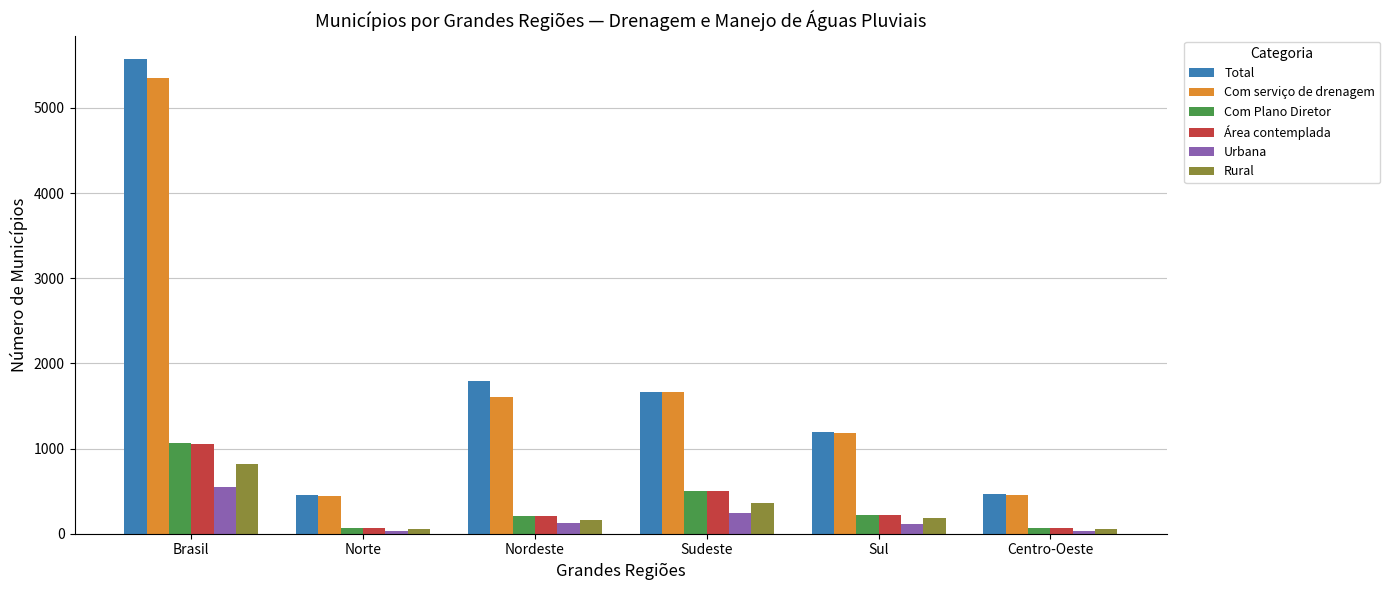

What is the average value of the Área contemplada series?

353